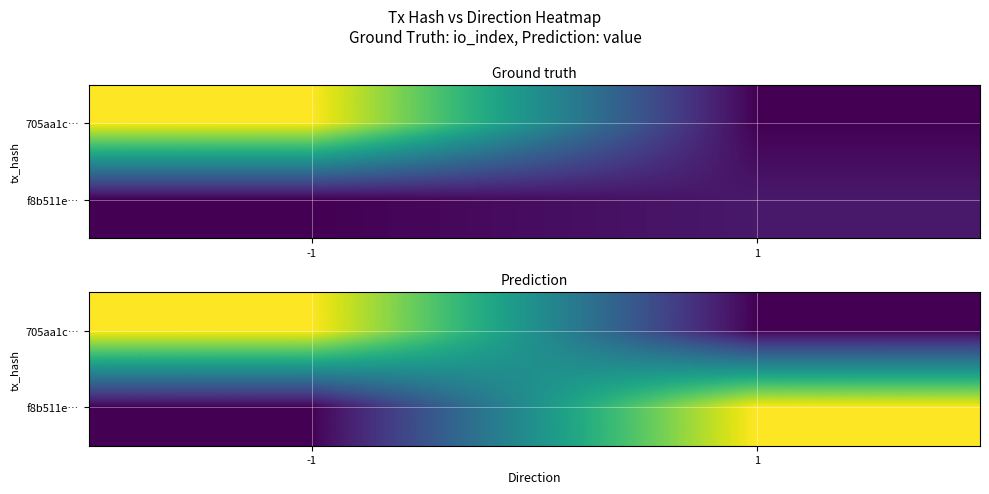

Is it true that f8b511e… equals 6.9 at -1?

False